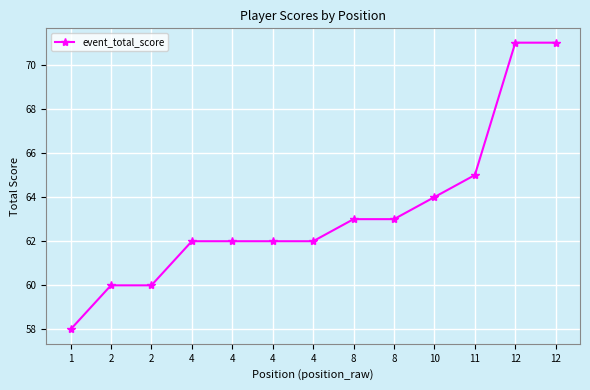

List the labels in order of value, smallest first.

1, 2, 2, 4, 4, 4, 4, 8, 8, 10, 11, 12, 12